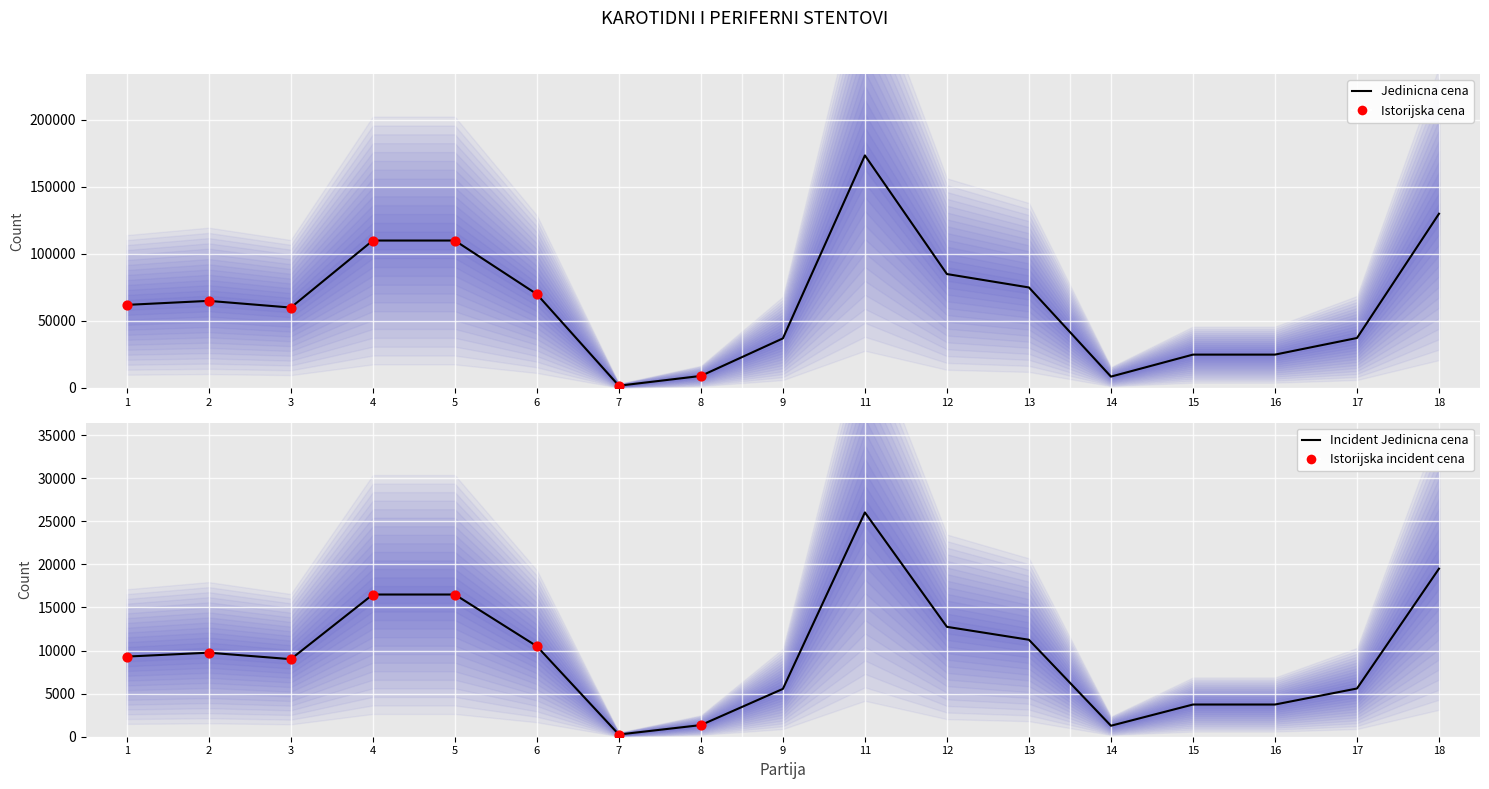

What is the ratio of the value at 3 to the value at 14?

7.1